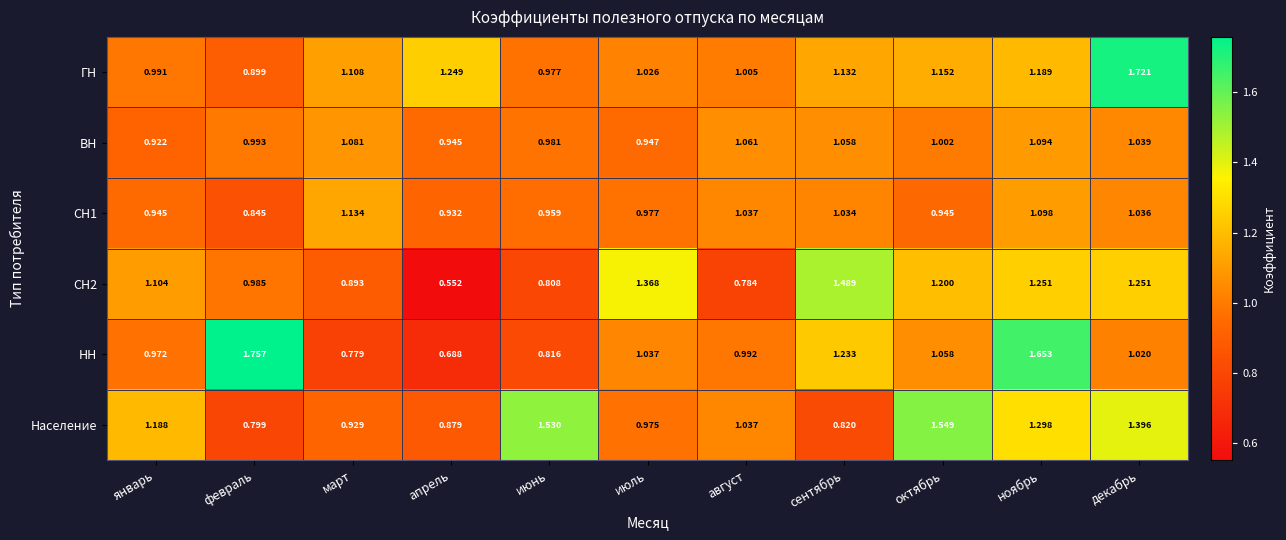

Which series has the largest total across all categories?

ГН